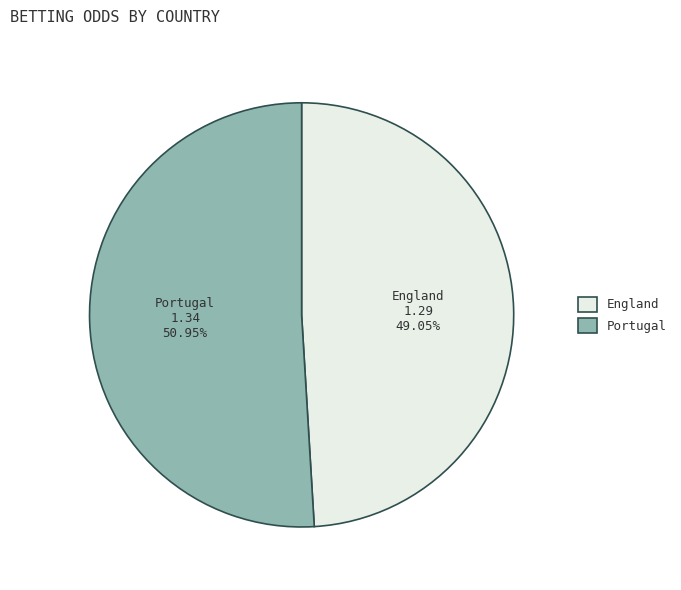

Does England account for over 50% of the chart?

No